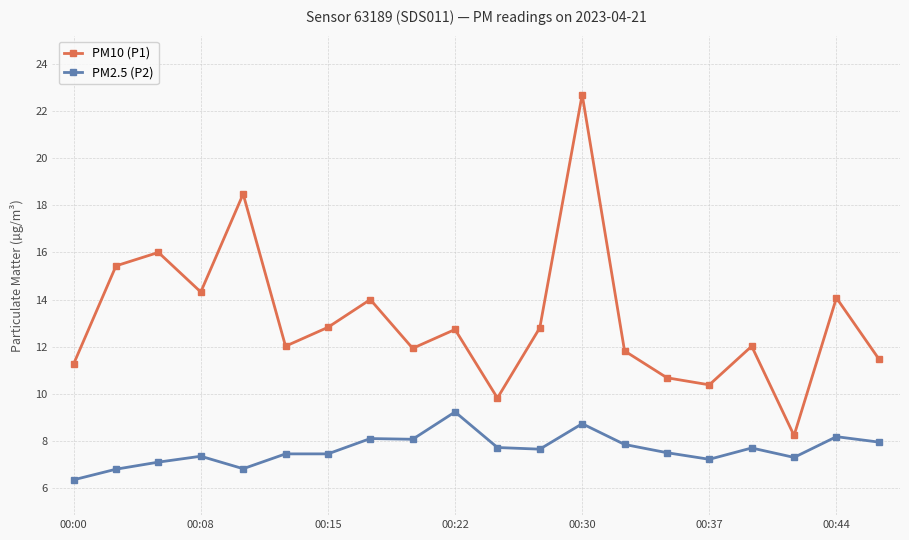

True or false: PM10 (P1) and PM2.5 (P2) intersect in this chart.

False